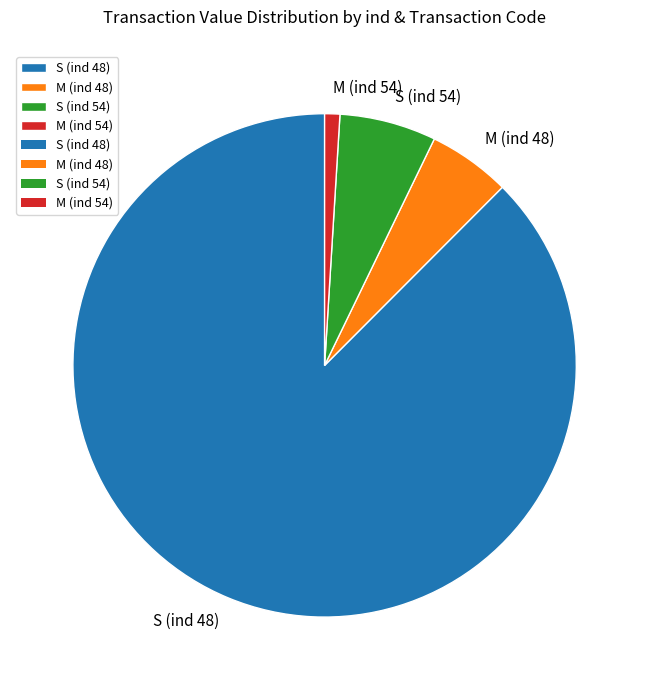

Which slice is the smallest?

M (ind 54)